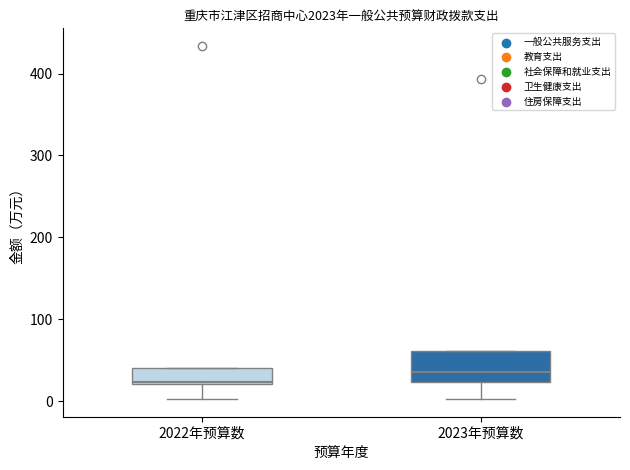

Where does the median line of the box for 2023年预算数 sit on the y-axis? The values are not printed on the chart, so give them approximately, as read against the axis.

40